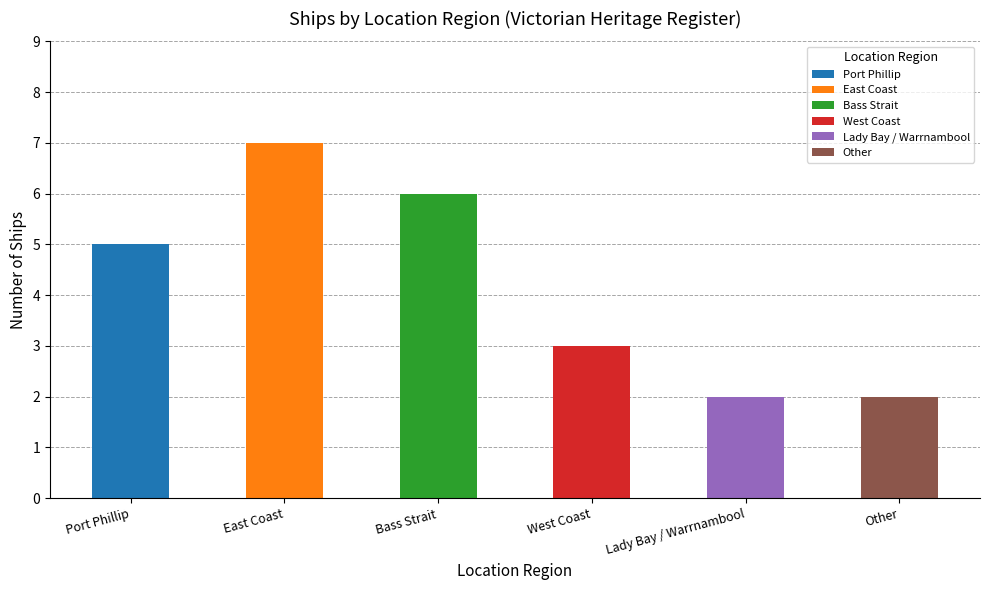

What is the change in value from West Coast to Other?

-1